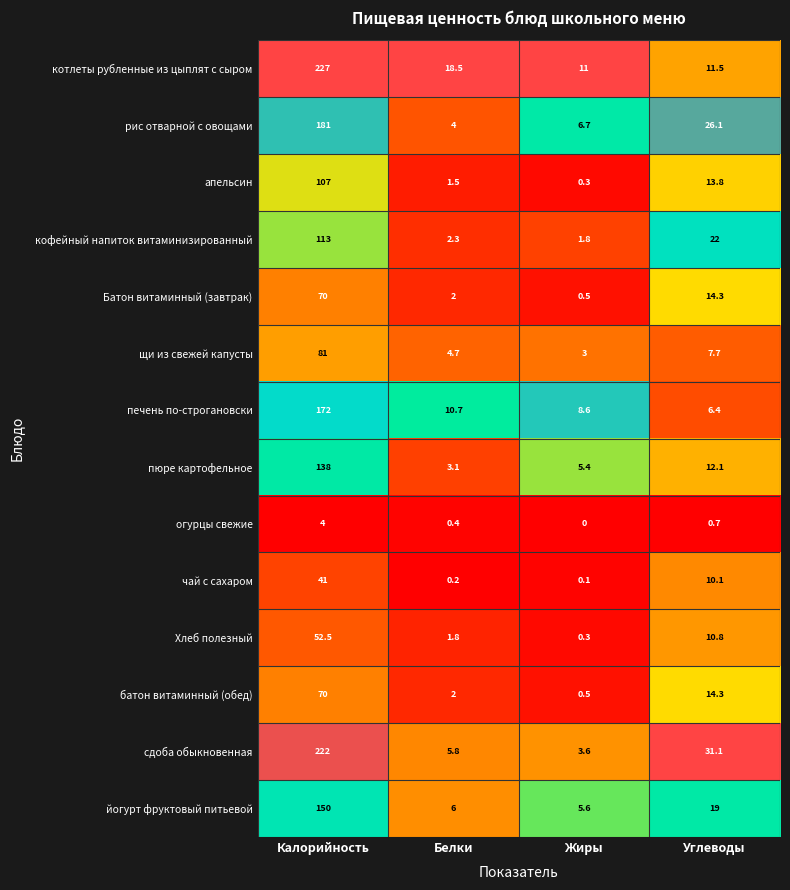

What is the sum of the йогурт фруктовый питьевой values at Углеводы and Калорийность?

169.0